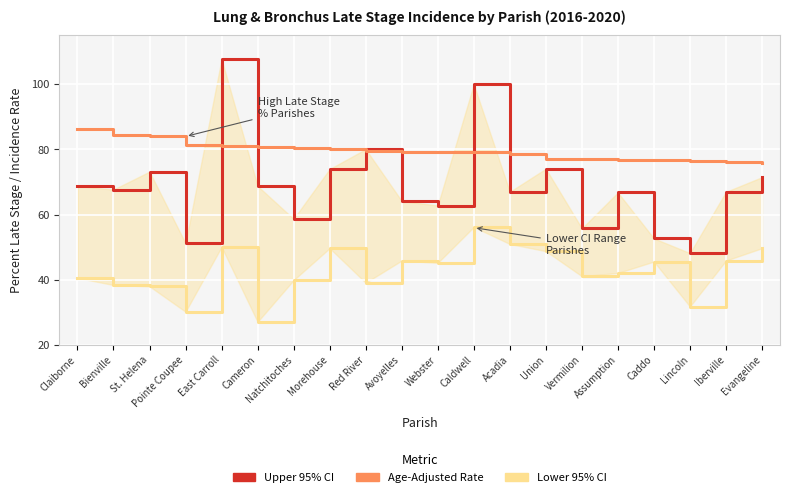

Where does the Upper 95% CI series first go above 67?

Claiborne